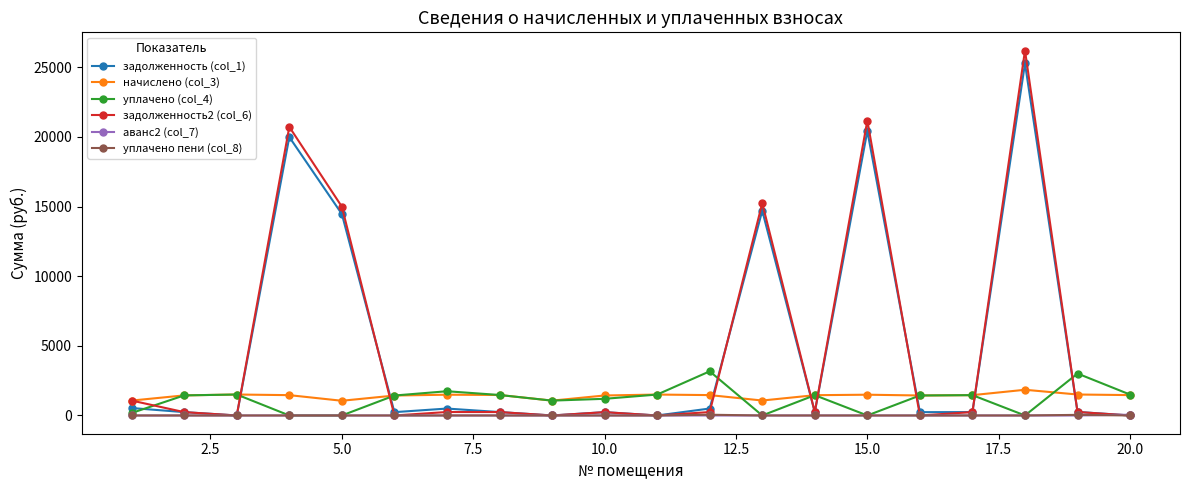

What is the maximum value shown in the chart?

26206.2